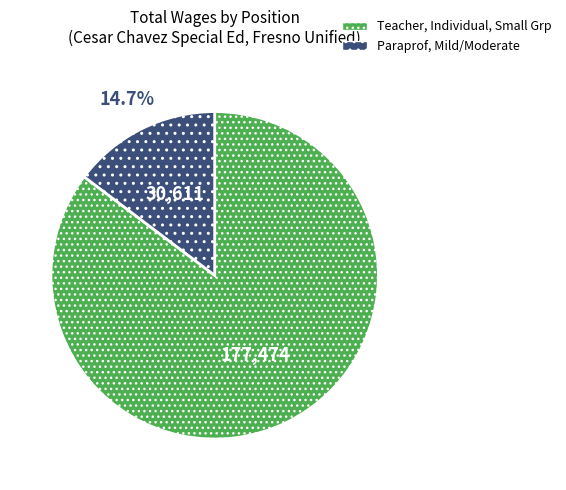

How many slices are in this pie chart?

2